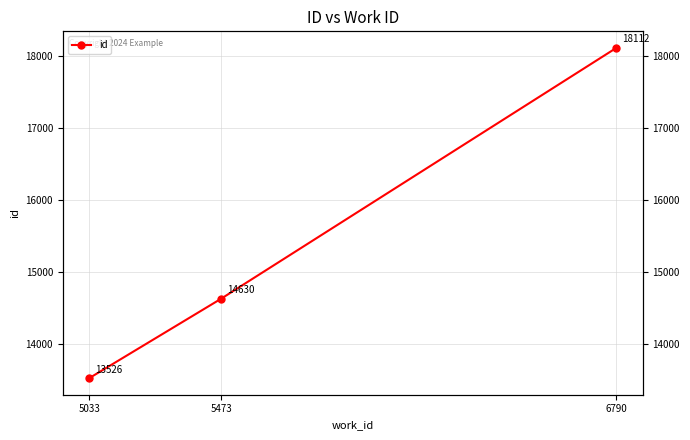

At which category does the chart reach its minimum across all series?

5033